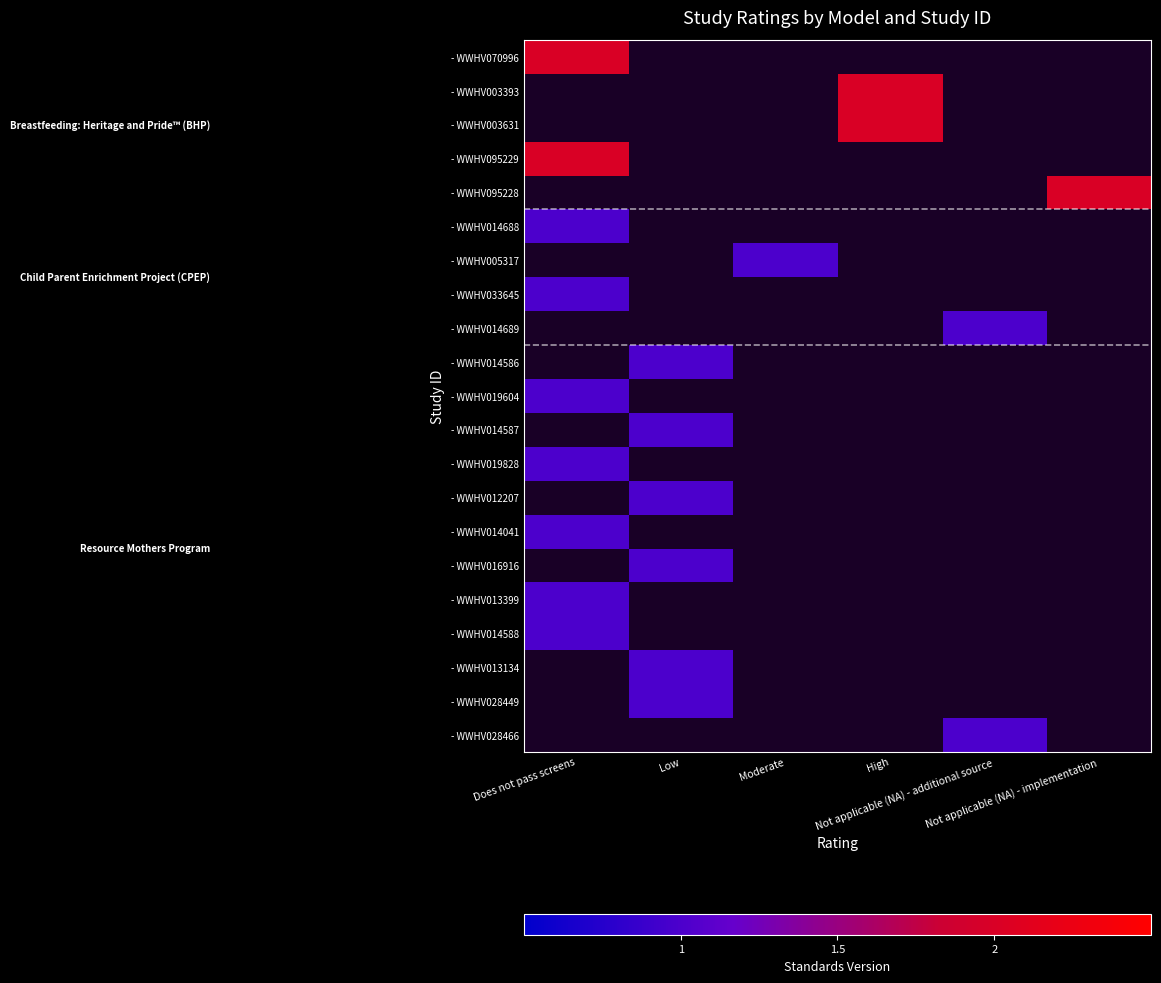

What is the greatest value displayed?

2